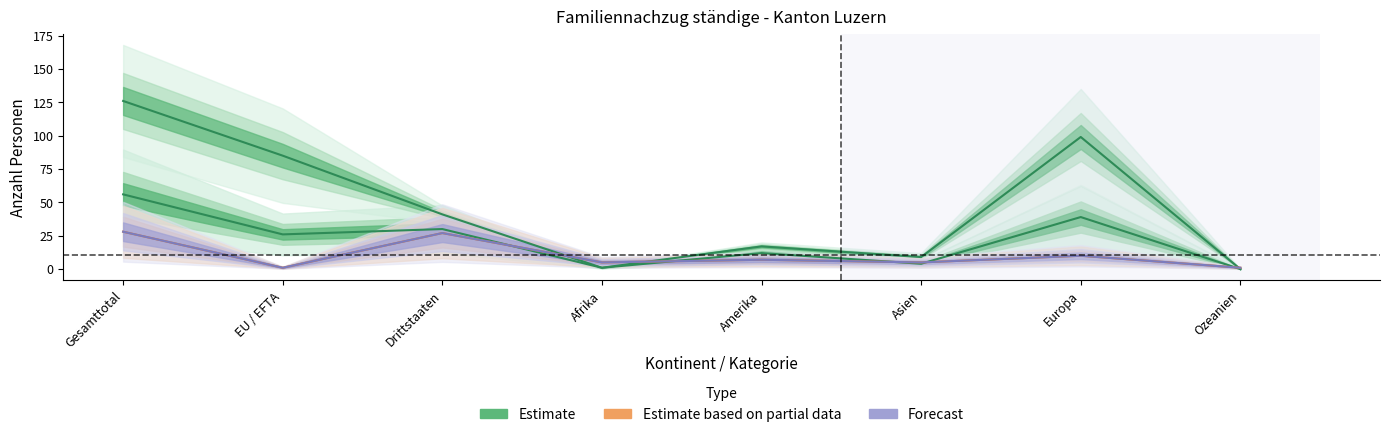

Where is the first local minimum for Forecast?

EU / EFTA